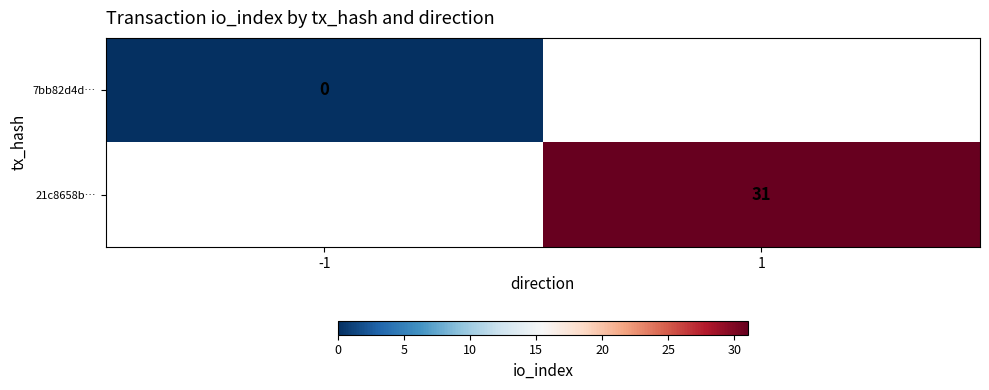

What is the greatest value displayed?

31.0